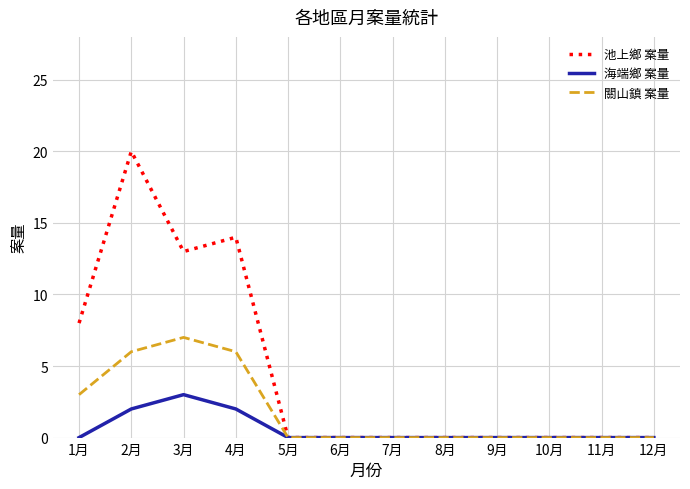

True or false: 關山鎮 案量 has a value of 7 at 3月.

True